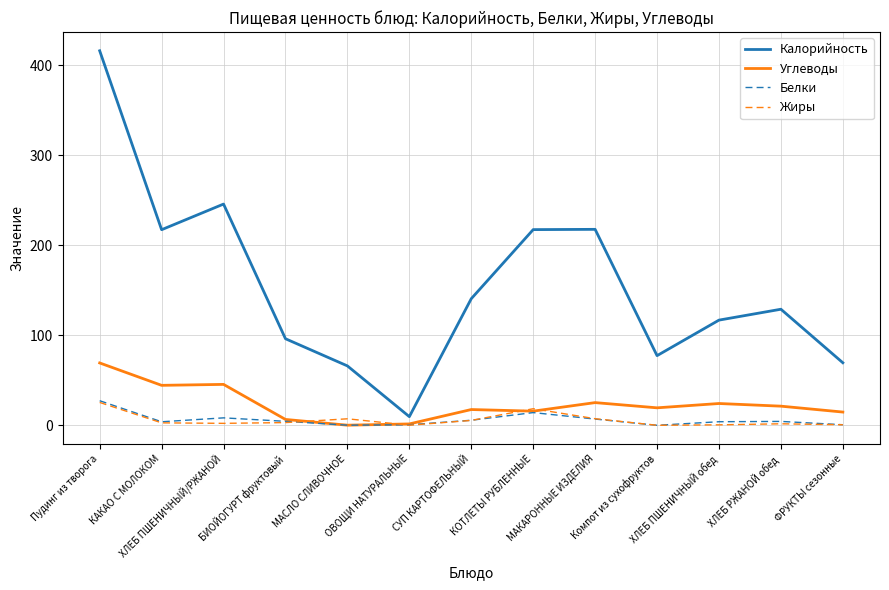

Which series has the widest spread of values?

Калорийность